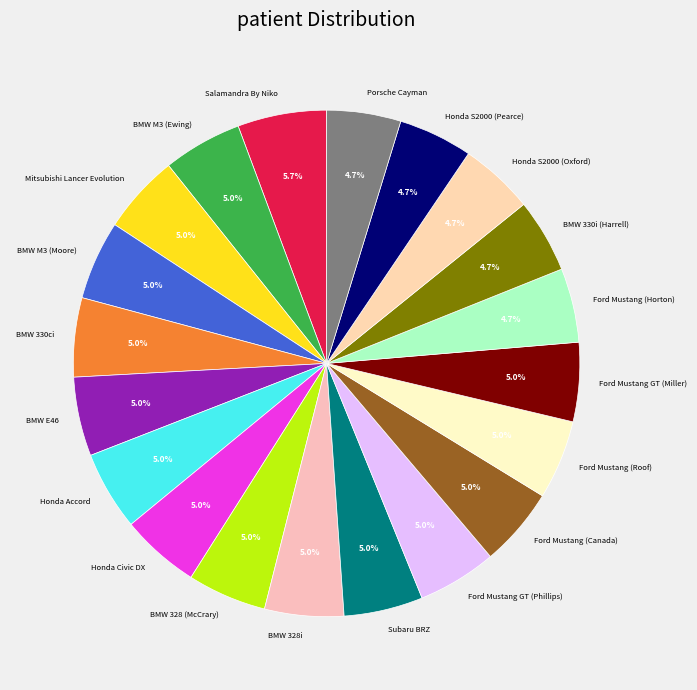

What percentage is NOT represented by BMW 328 (McCrary)?

95.0%